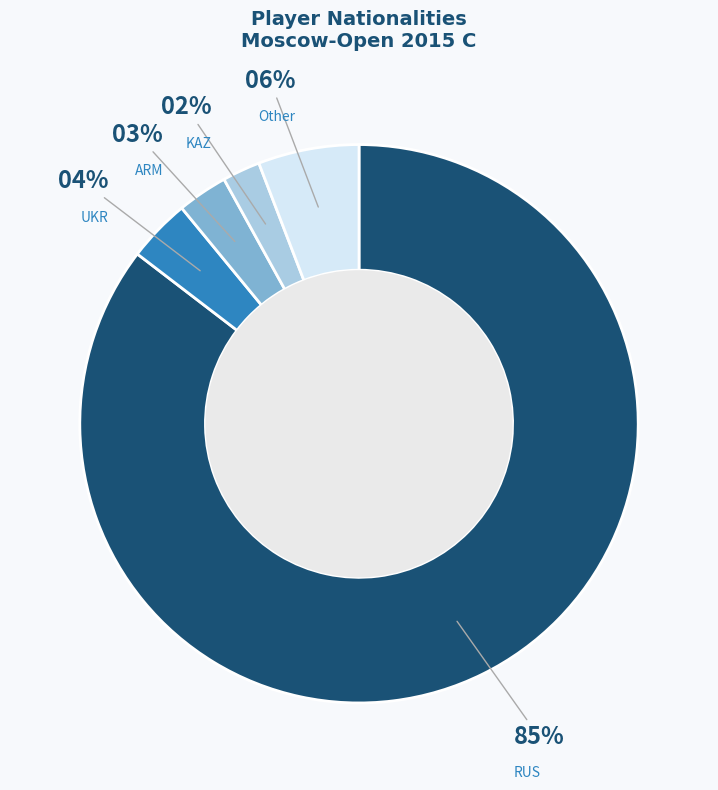

Which category has the smallest portion of the pie?

KAZ